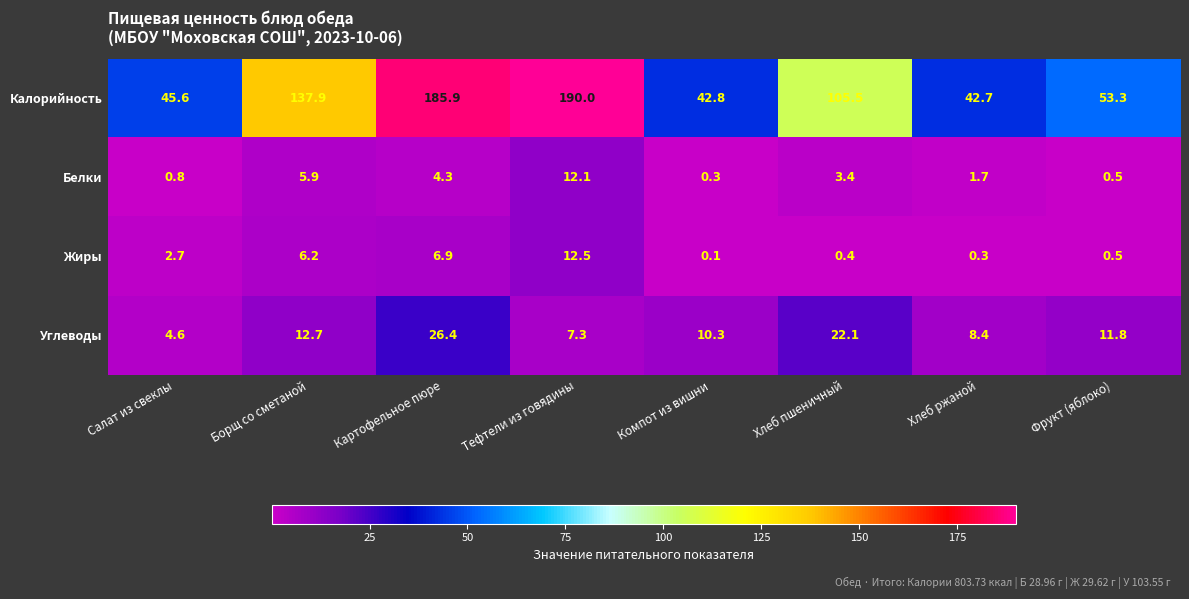

Which label corresponds to the largest value in the chart?

Тефтели из говядины